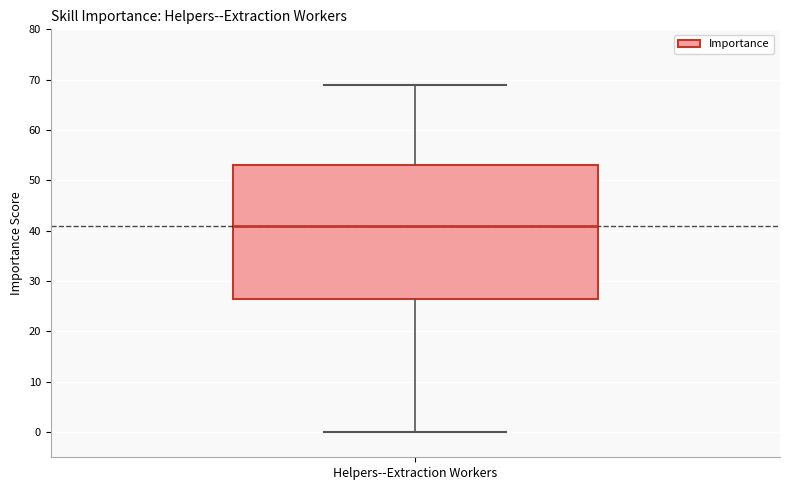

Read this box plot against the y-axis: the position of the median line, the range covered by the box, and the ends of both whiskers. The values are not printed on the chart, so give them approximately, as read against the axis.

median 41, box 27 to 53, whiskers 0 to 69